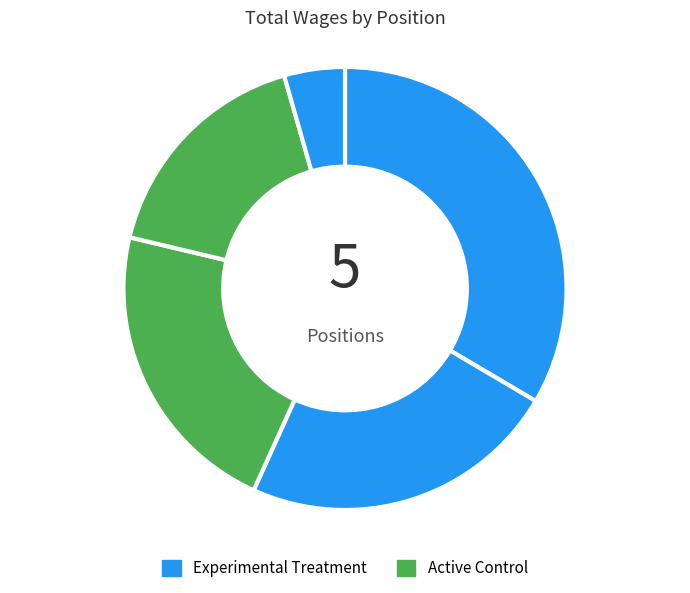

How many segments does this pie chart have?

5